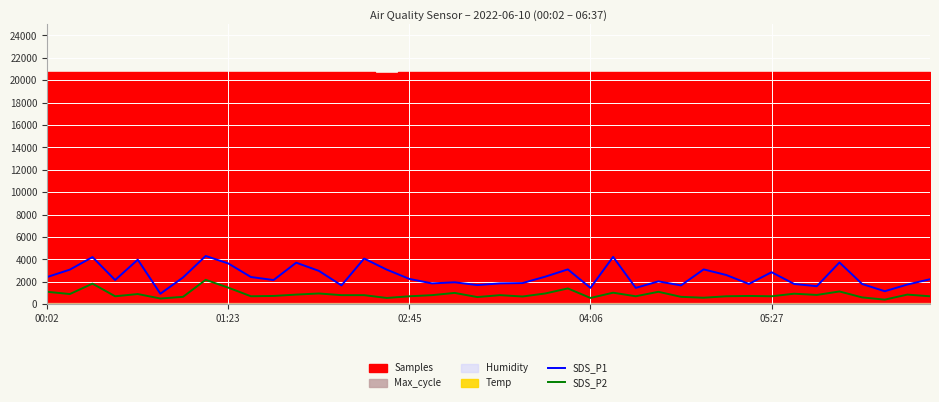

What is the highest value of the SDS_P1 series?

4300.0